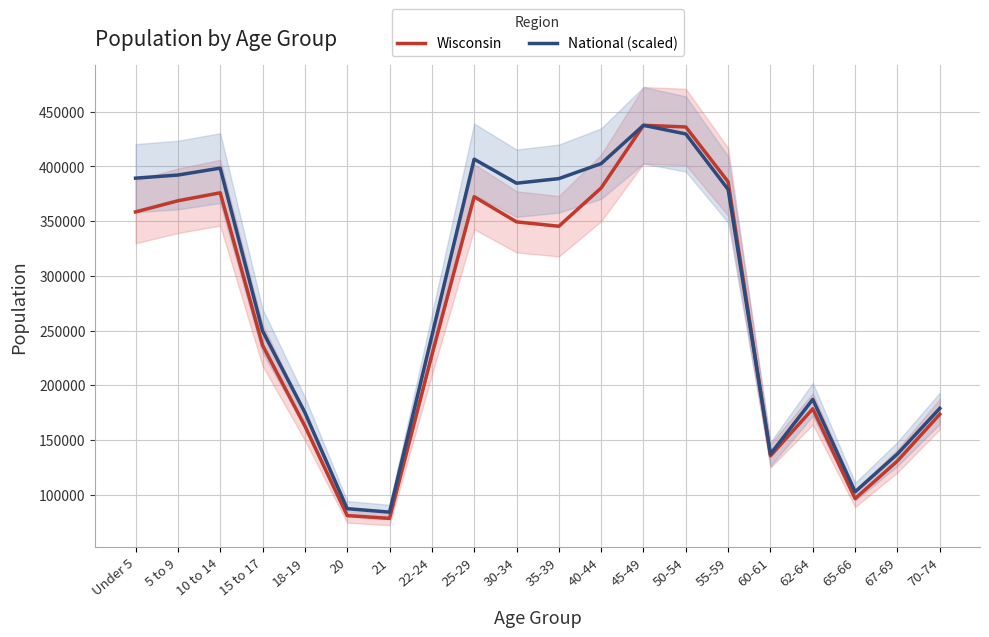

What is the difference between the maximum and minimum values in the National (scaled) series?

353713.5